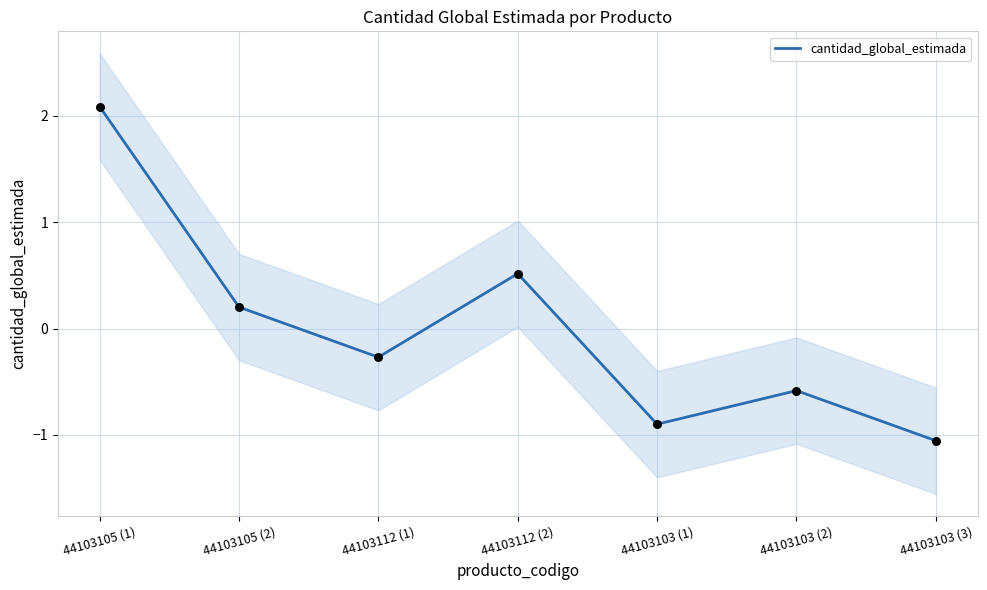

What is the change in value from 44103103 (2) to 44103103 (3)?

-0.5